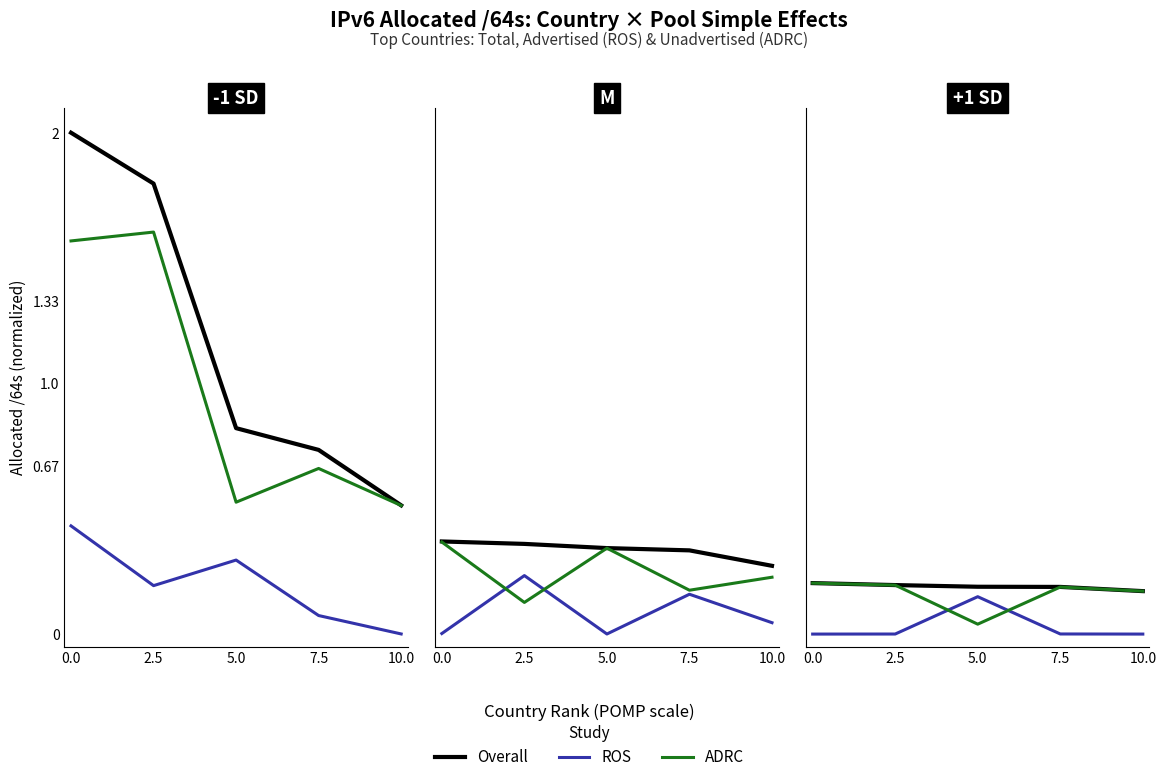

True or false: ADRC and Overall cross at least once.

False